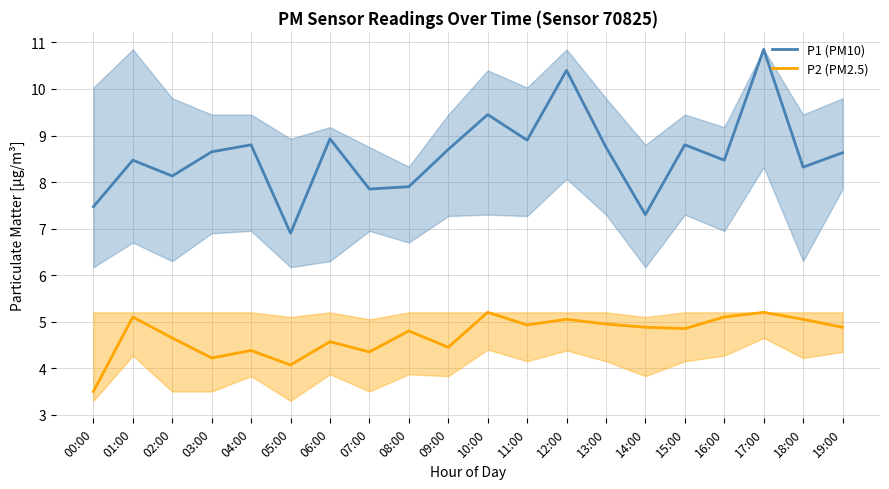

The P1 (PM10) series shows 14.4 at 13:00. True or false?

False